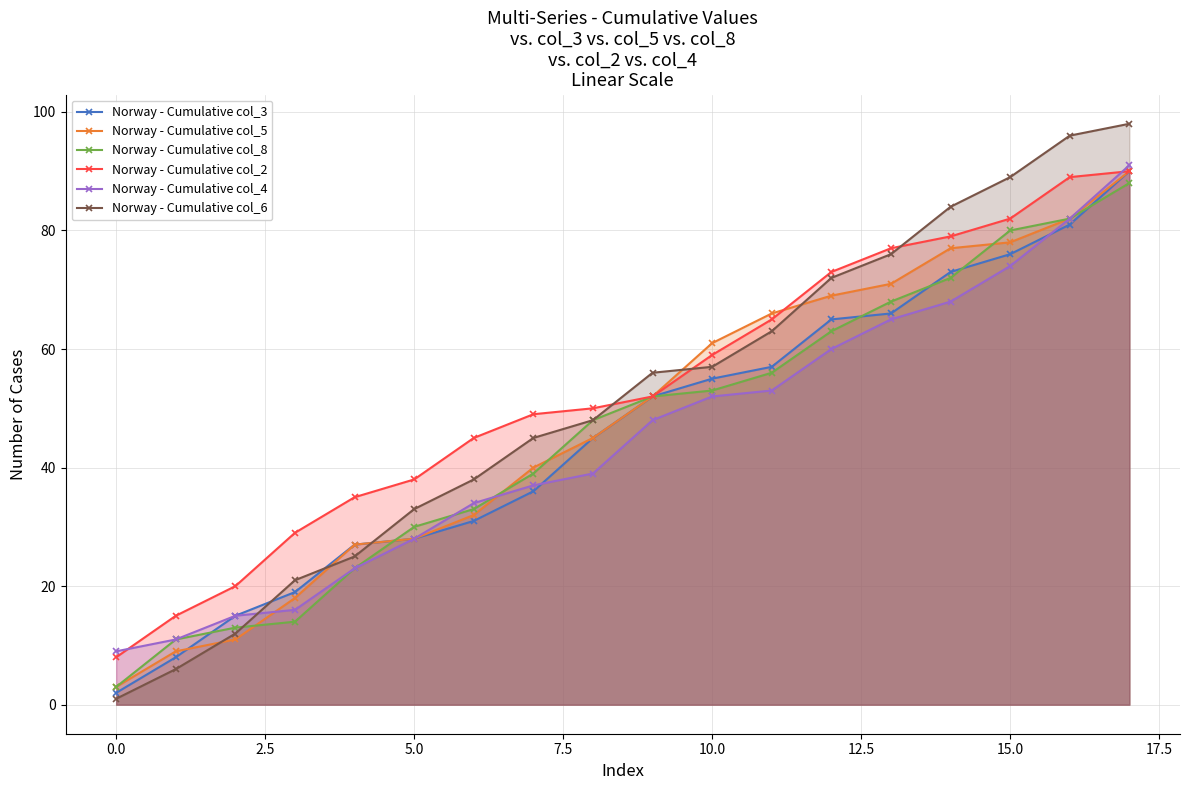

Where does the Norway - Cumulative col_4 series first go above 48?

10